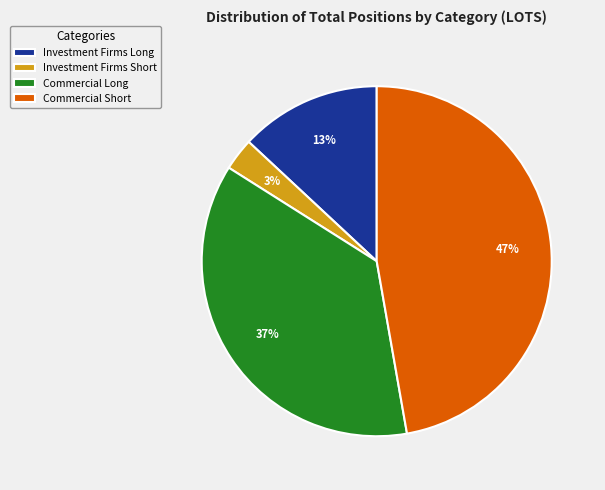

What is the ratio of the value at Investment Firms Long to the value at Commercial Short?

0.3